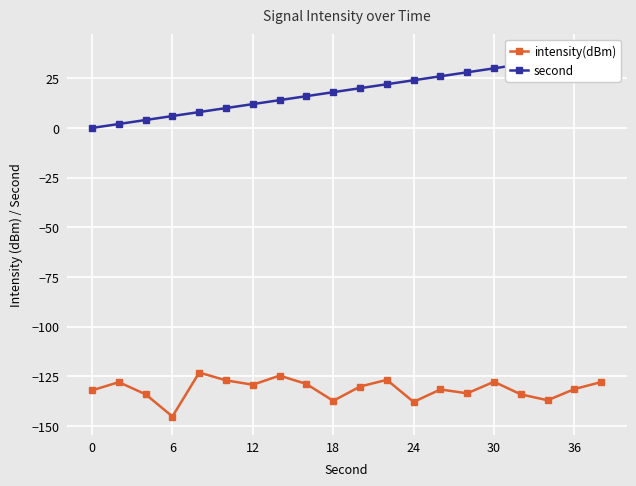

What is the total value across all series at 18?

-139.2